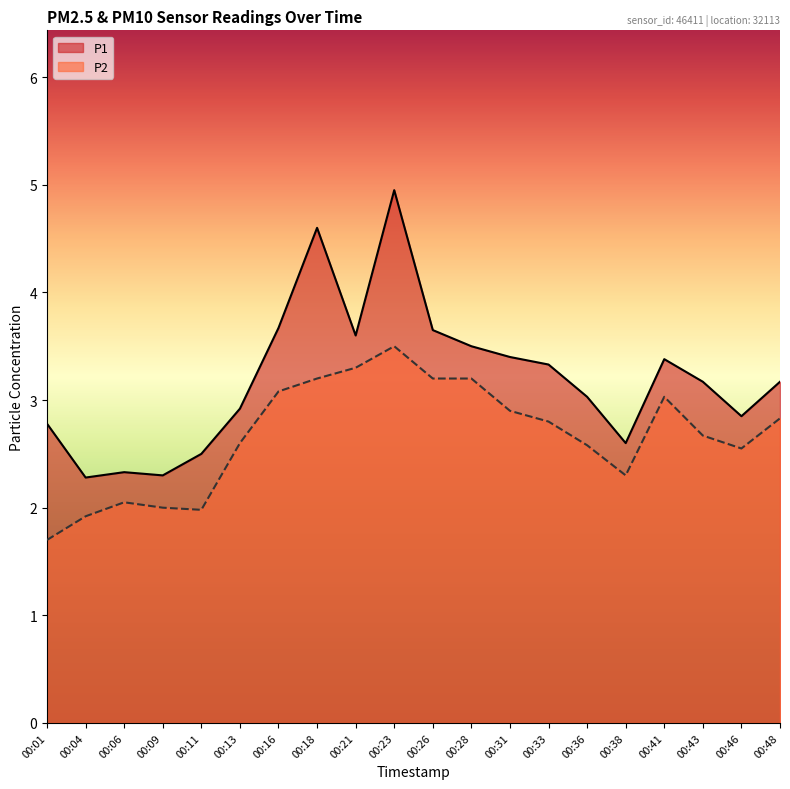

What is the value of the P1 point at the 5th from the left?

2.5